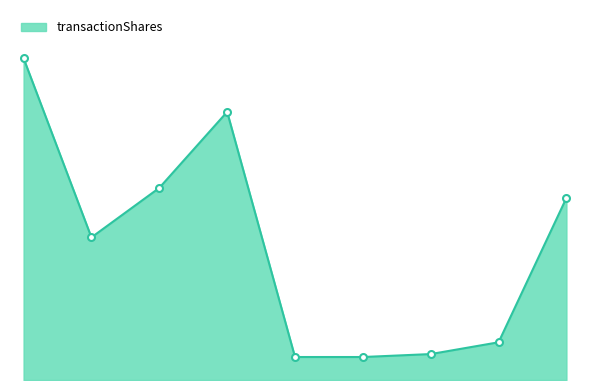

Does the chart have visible grid lines?

No